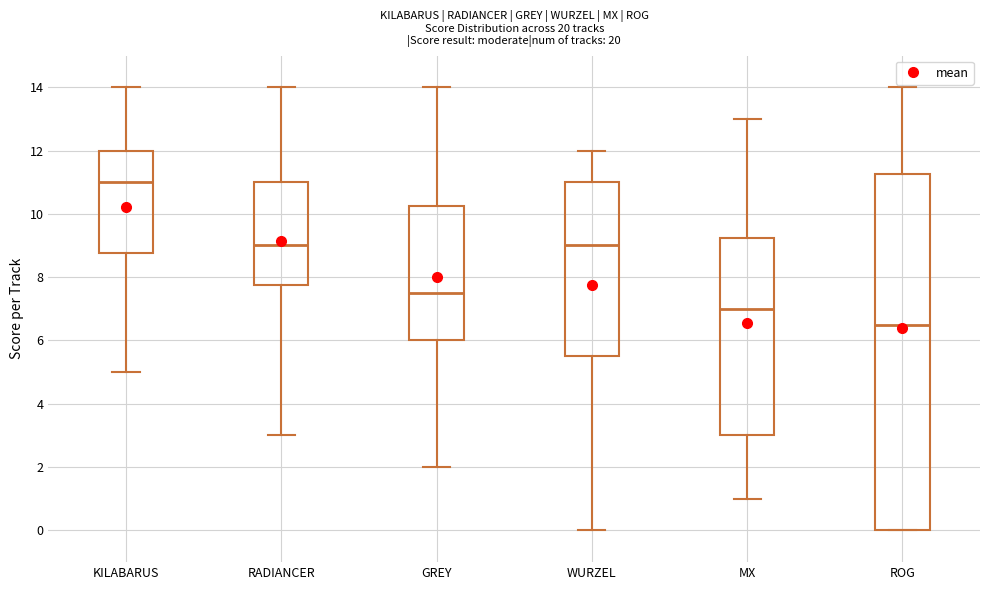

Reading left to right, read every box against the y-axis: the position of its median line, the range the box covers, and the ends of its whiskers. The values are not printed on the chart, so give them approximately, as read against the axis.

KILABARUS: median 11.0, box 8.8 to 12.0, whiskers 5.0 to 14.0
RADIANCER: median 9.0, box 7.8 to 11.0, whiskers 3.0 to 14.0
GREY: median 7.6, box 6.0 to 10.2, whiskers 2.0 to 14.0
WURZEL: median 9.0, box 5.6 to 11.0, whiskers 0.0 to 12.0
MX: median 7.0, box 3.0 to 9.2, whiskers 1.0 to 13.0
ROG: median 6.6, box 0.0 to 11.2, whiskers 0.0 to 14.0